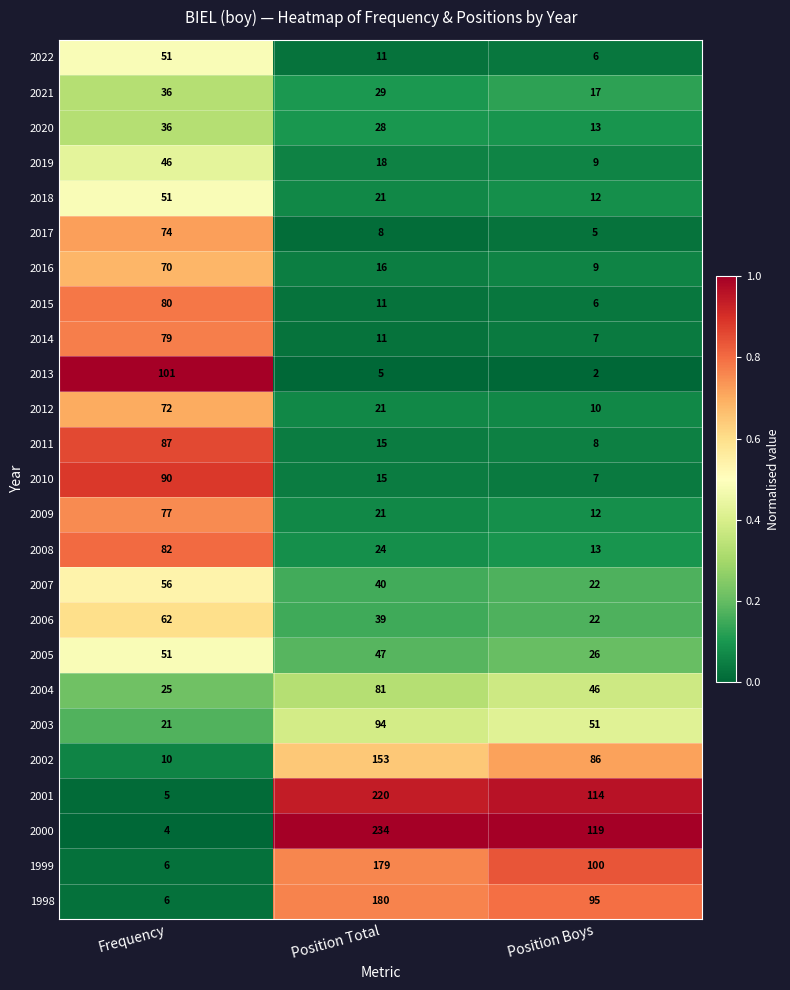

At which category is the sum across all series the highest?

Position Total